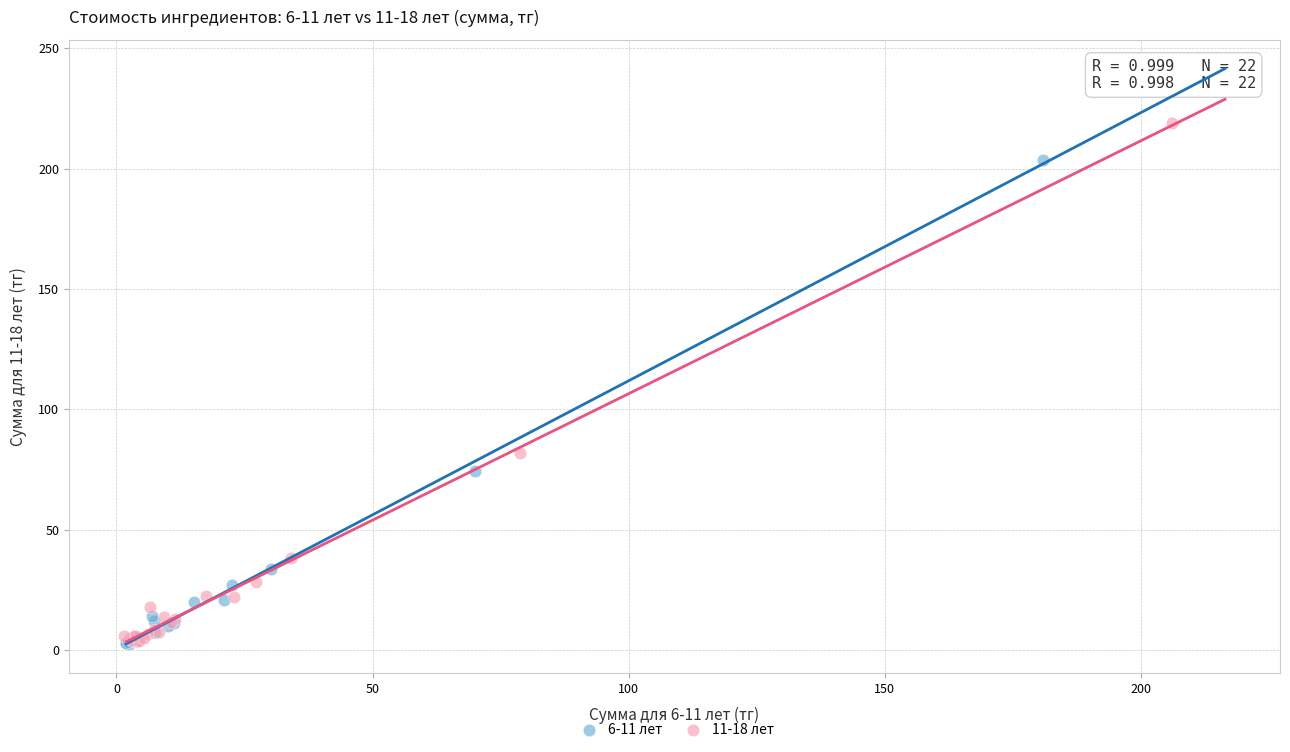

Which series contains the highest Y value?

11-18 лет